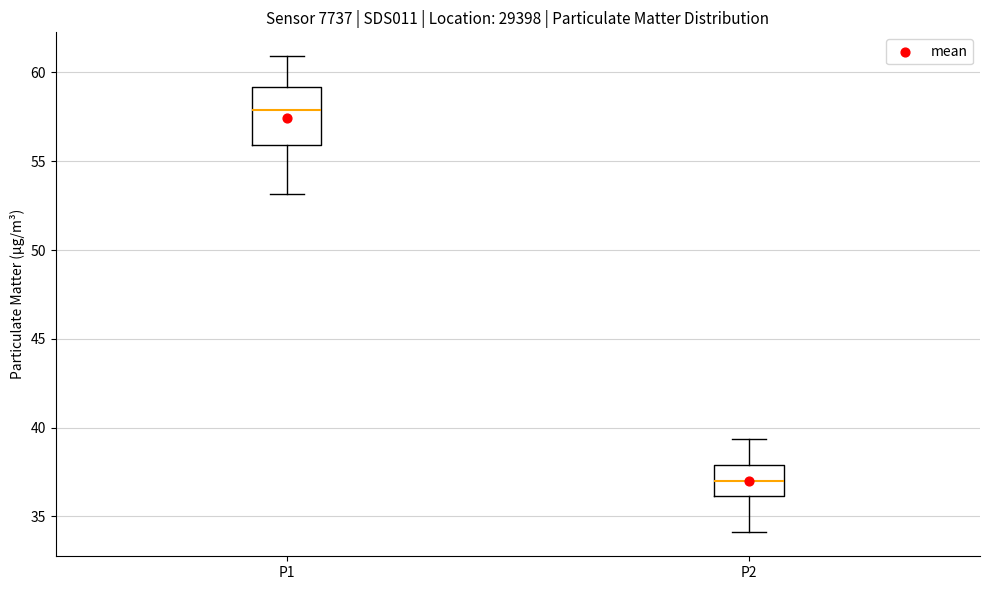

Reading left to right, transcribe this box plot: for each box, give where its median line is, the range the box spans, and where its two whiskers end, as read against the y-axis. The values are not printed on the chart, so give them approximately, as read against the axis.

P1: median 58.0, box 56.0 to 59.0, whiskers 53.0 to 61.0
P2: median 37.0, box 36.0 to 38.0, whiskers 34.0 to 39.5